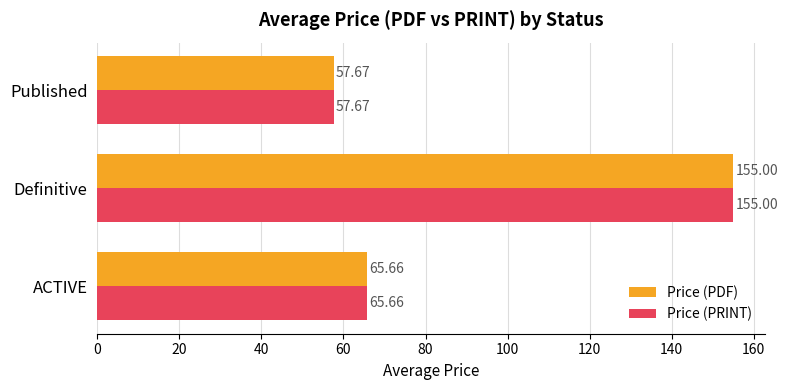

Which category has the lowest value in the Price (PDF) series?

Published